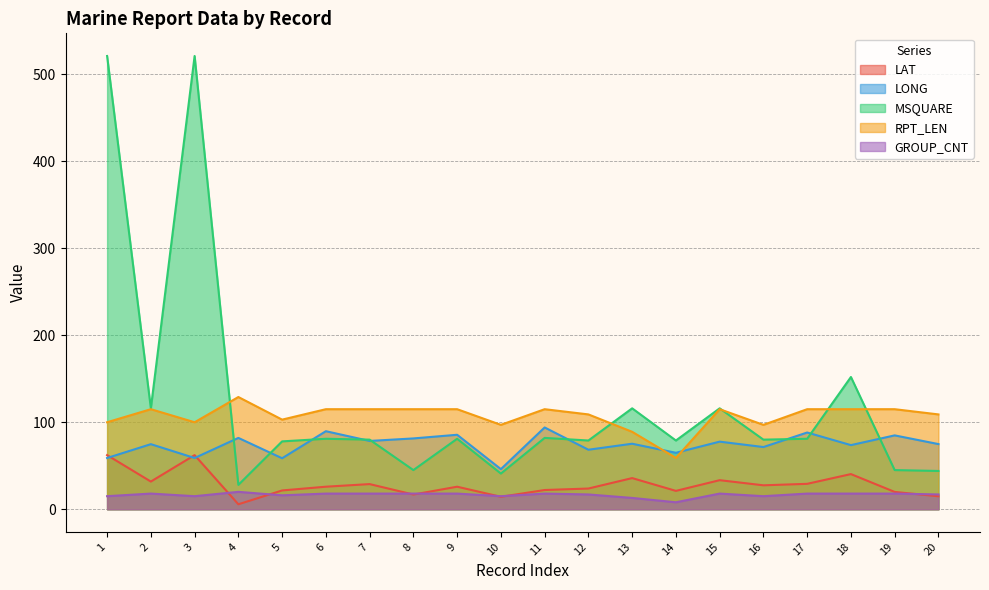

The value of LONG at 18 is 42.3. True or false?

False